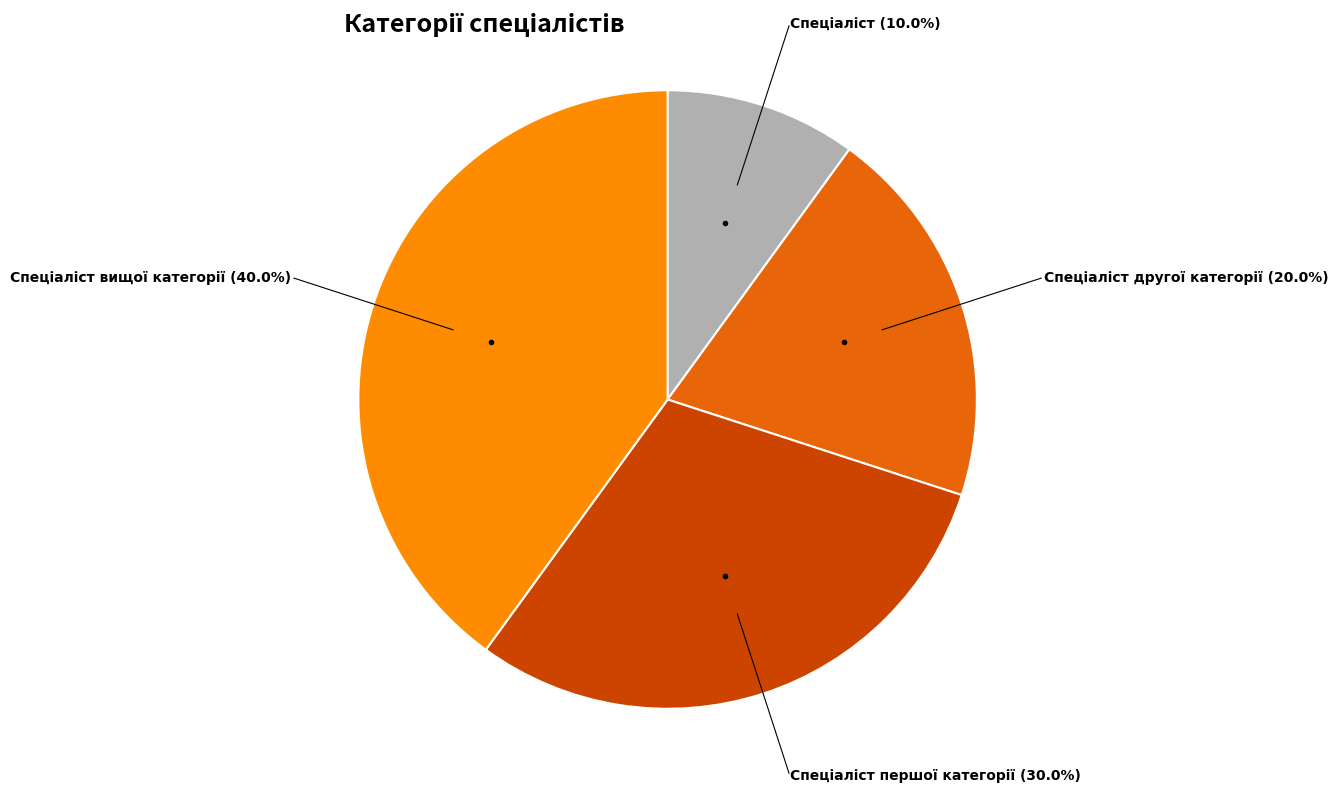

Is there a majority slice in this chart?

No